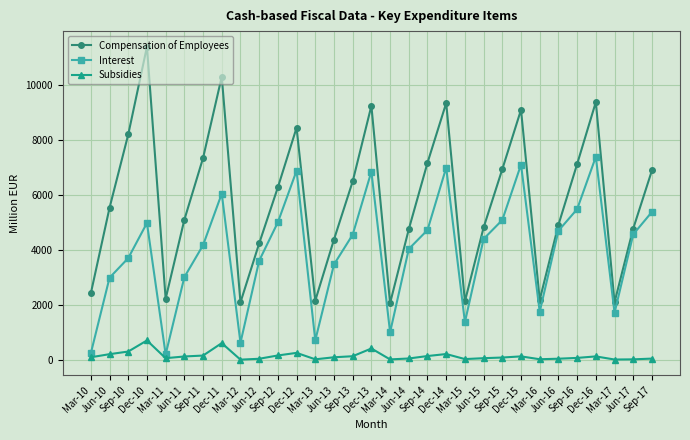

What is the value of the Interest point at the 13th from the left?

704.1